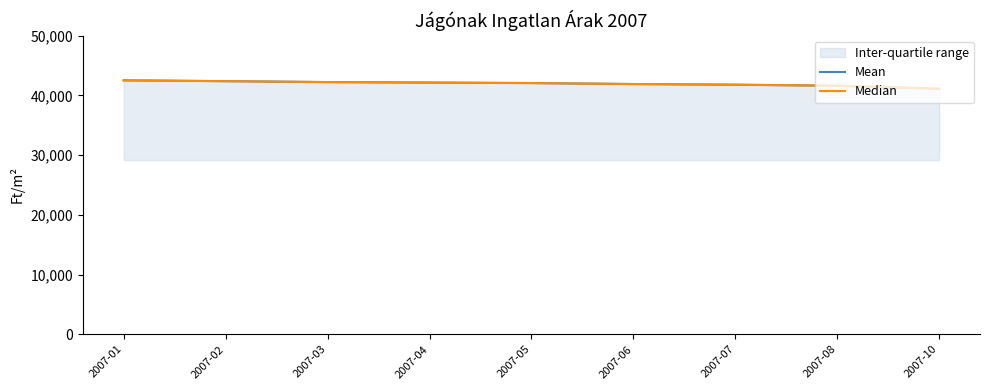

Which series has the largest total across all categories?

Mean